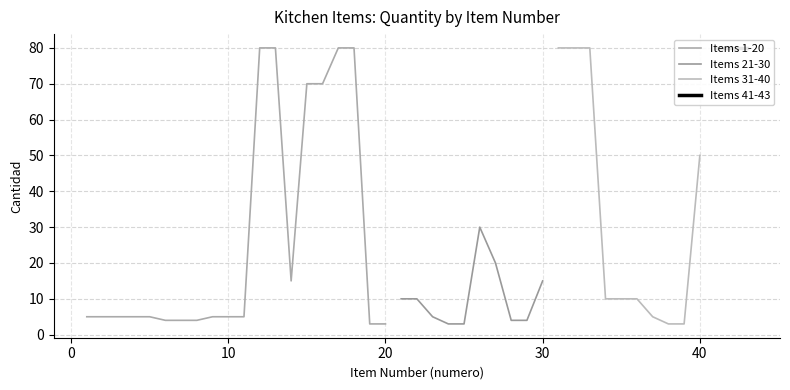

What is the value of the 21-30 point at the 7th from the left?

20